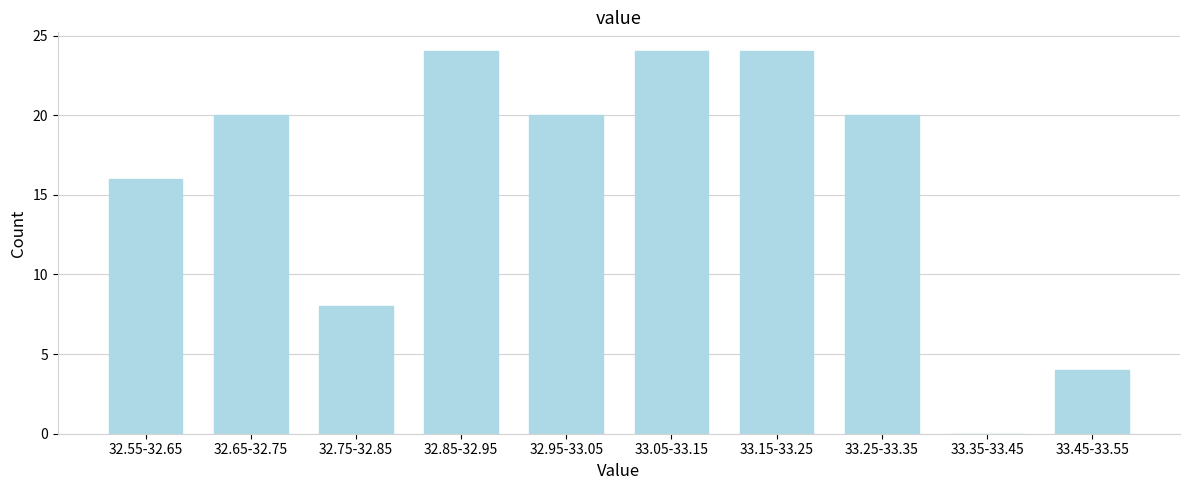

Reading right to left, what are all the values shown in this chart?

33.45-33.55=4	33.35-33.45=0	33.25-33.35=20	33.15-33.25=24	33.05-33.15=24	32.95-33.05=20	32.85-32.95=24	32.75-32.85=8	32.65-32.75=20	32.55-32.65=16